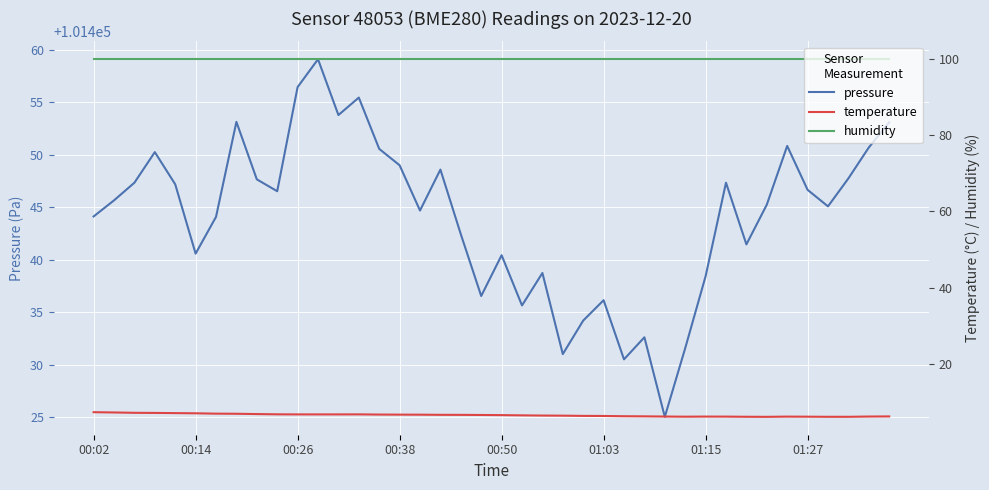

What is the minimum value for temperature?

6.0